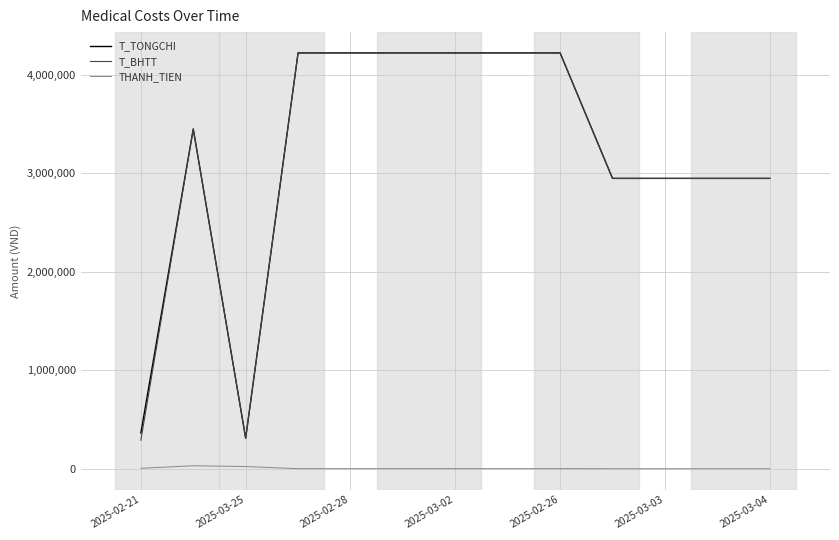

True or false: THANH_TIEN and T_TONGCHI intersect in this chart.

False